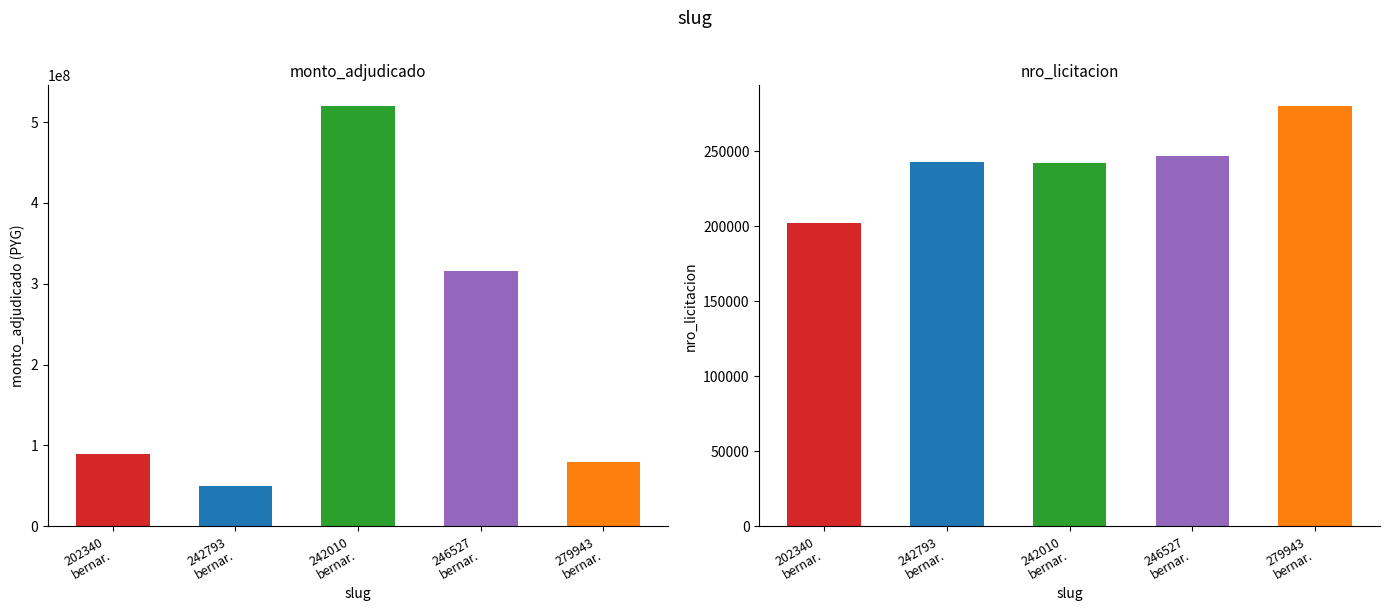

What is the label of the 3rd bar from the left?

242010
bernar.